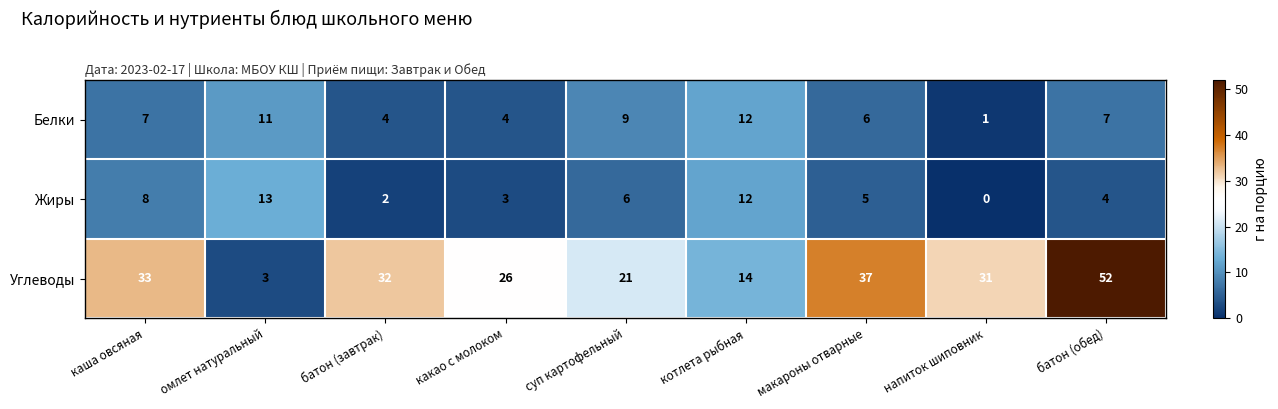

At how many categories does at least one series exceed 40?

1